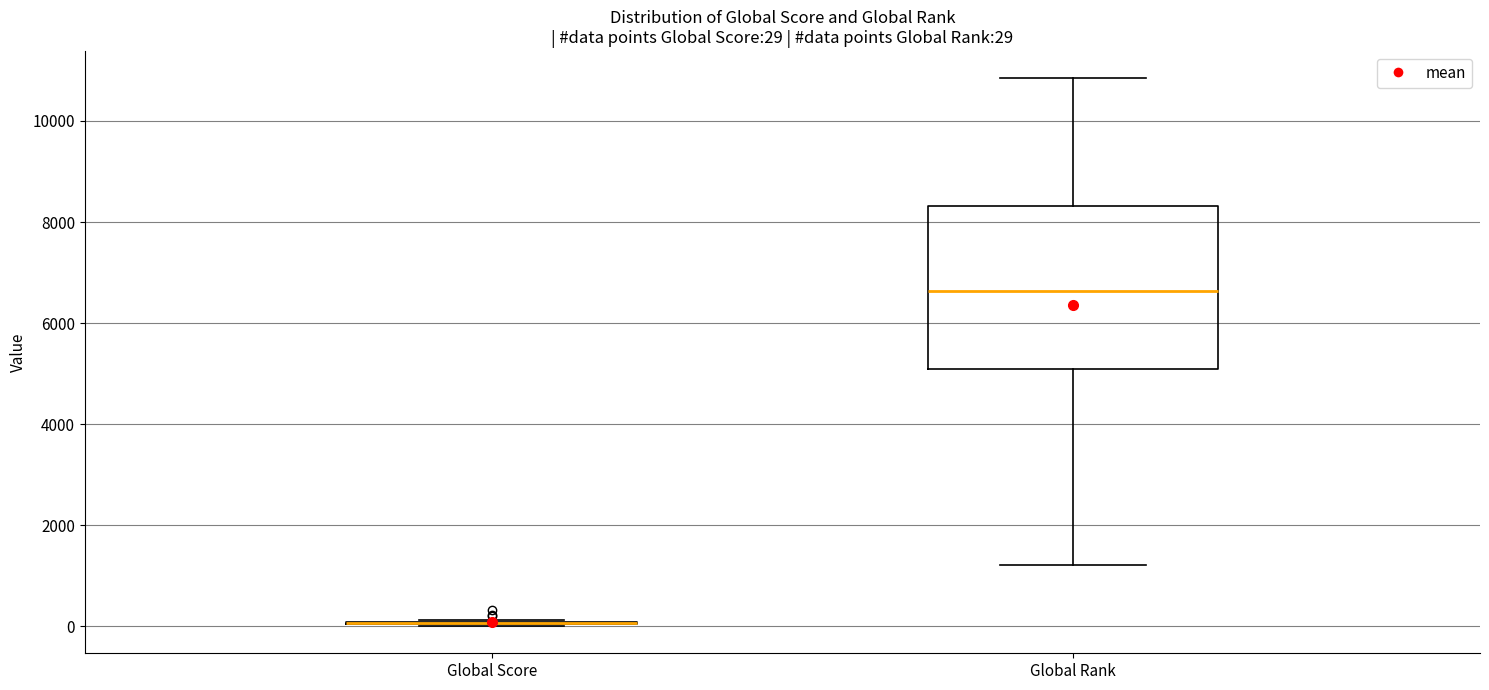

Which box is the tallest, from its lower edge to its upper edge?

Global Rank